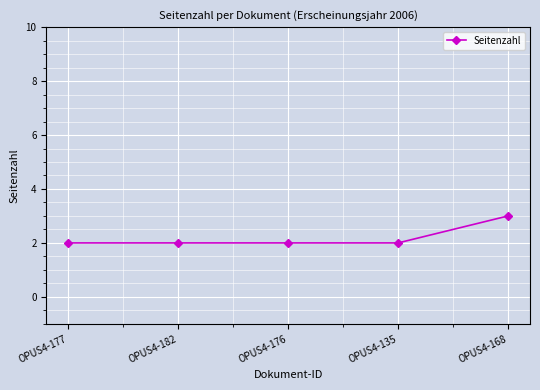

The value at OPUS4-176 is 2. True or false?

True